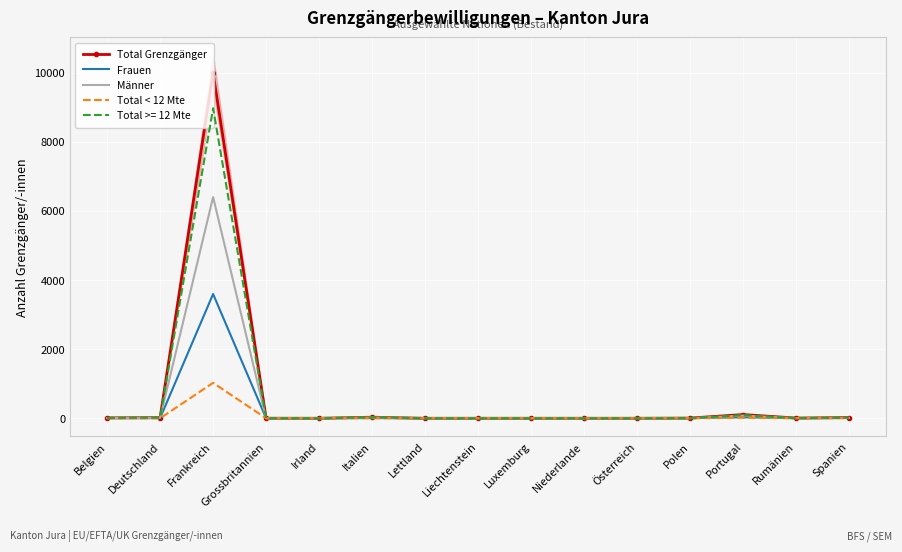

What is the total value across all series at Lettland?

2